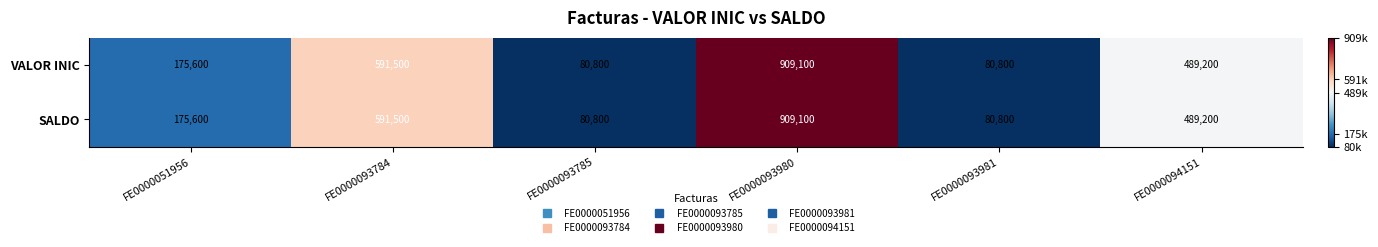

True or false: SALDO has a value of 80800 at FE0000093785.

True